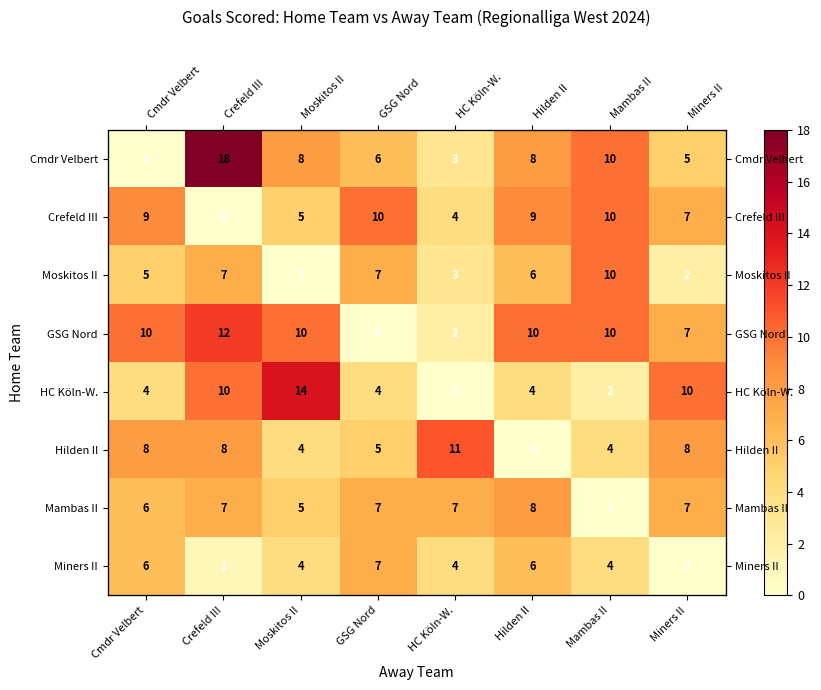

What is the average value of the Cmdr Velbert series?

7